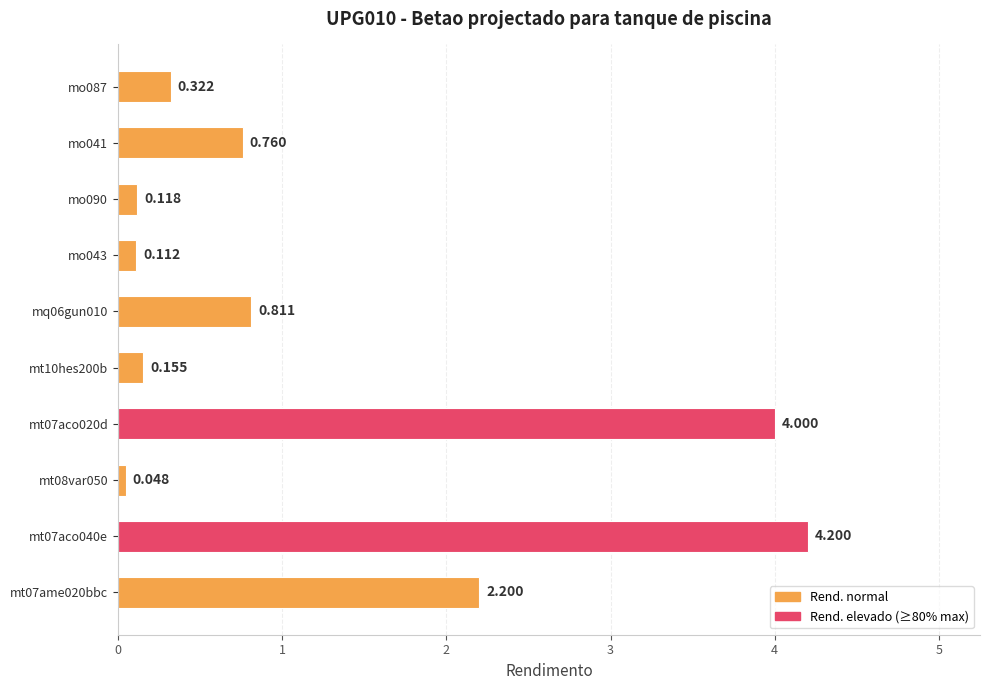

Count the number of categories in the chart.

10